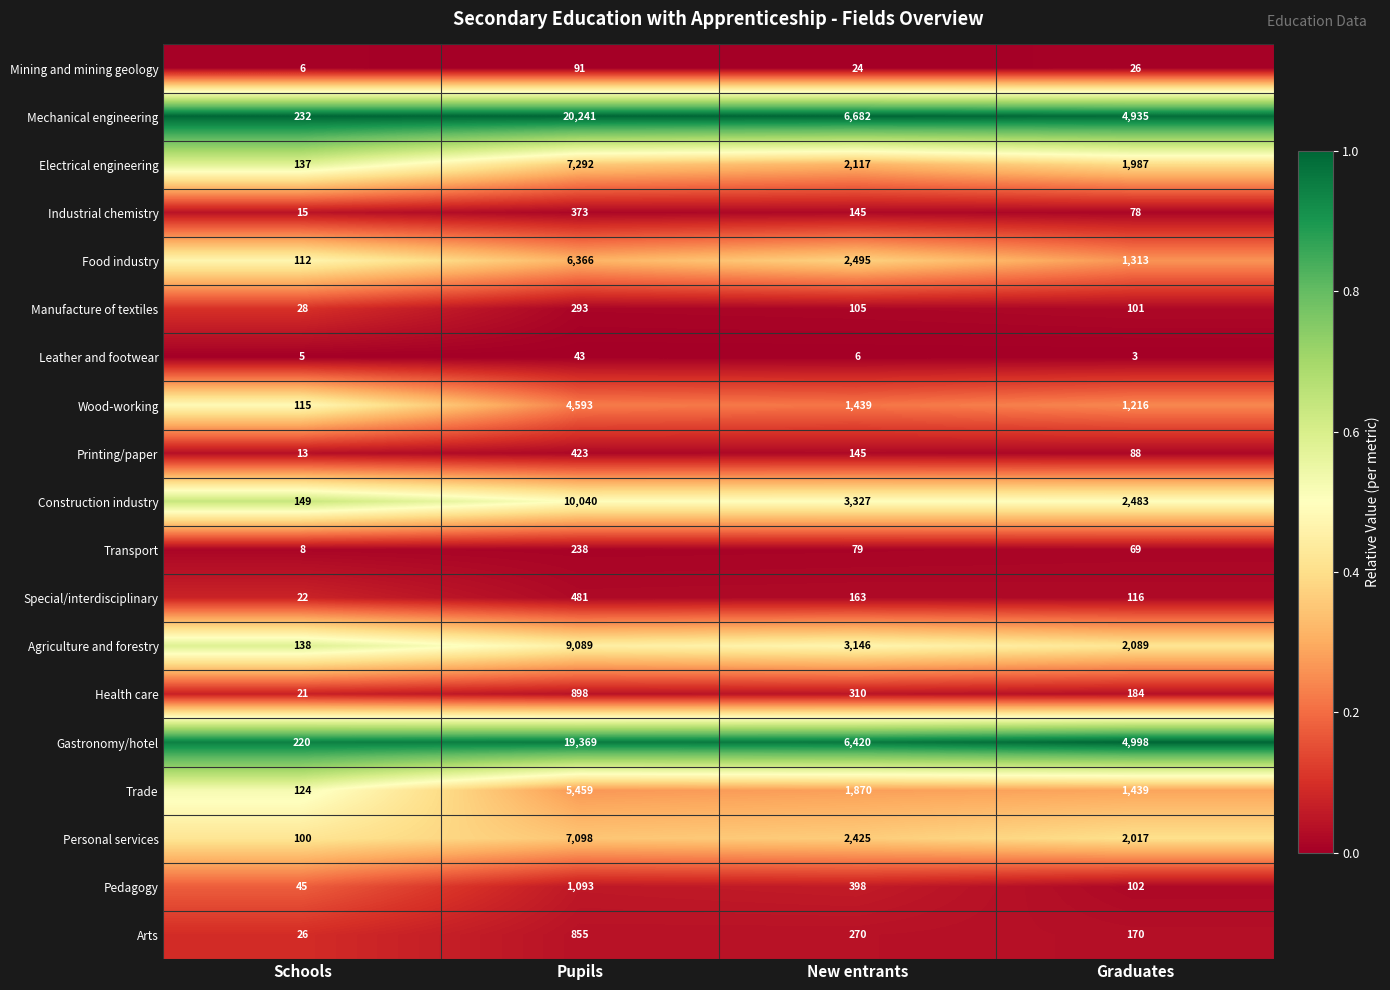

At which category is the sum across all series the highest?

Pupils